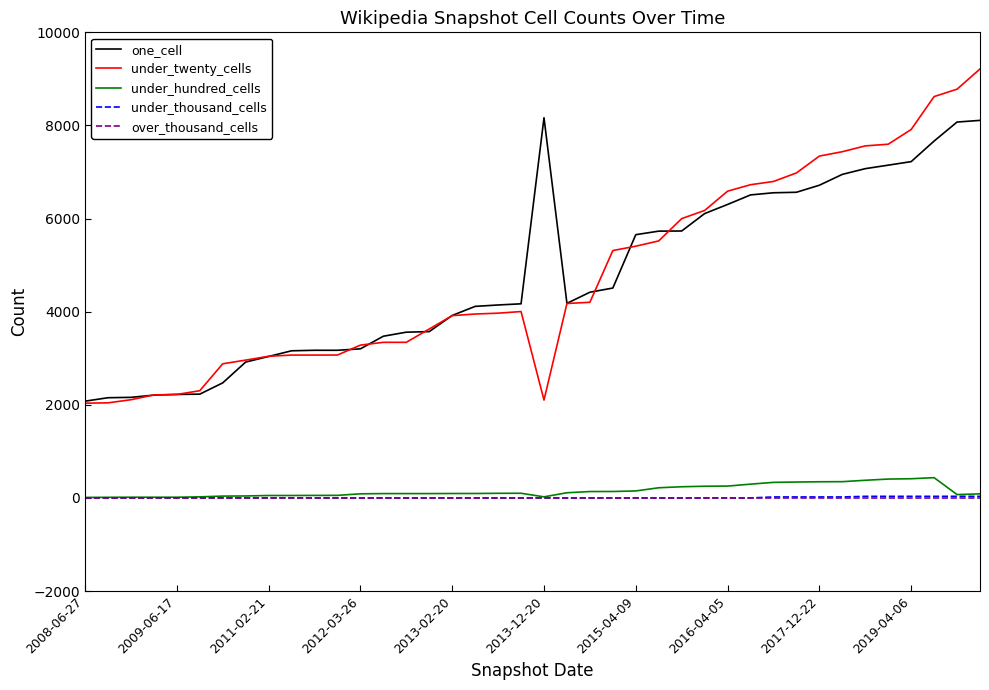

Which series has the widest spread of values?

under_twenty_cells